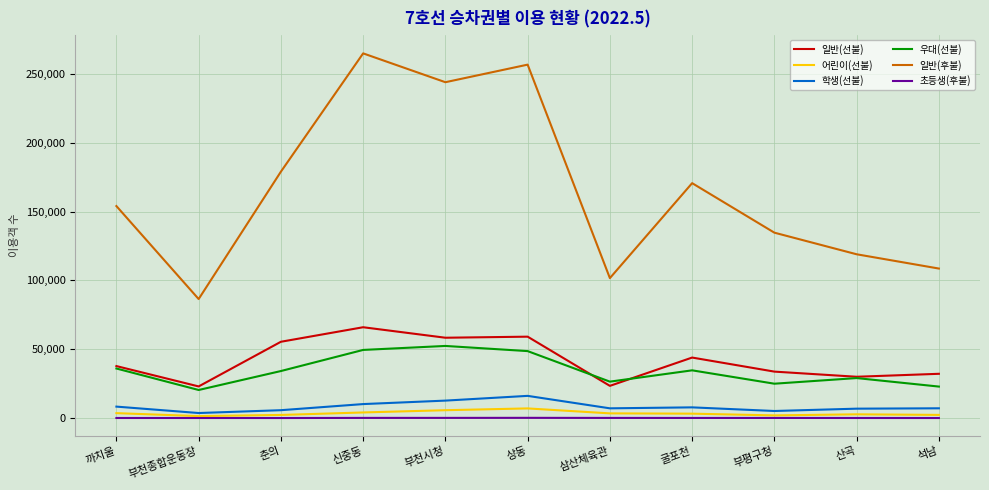

What is the sum of all 우대(선불) values?

379082